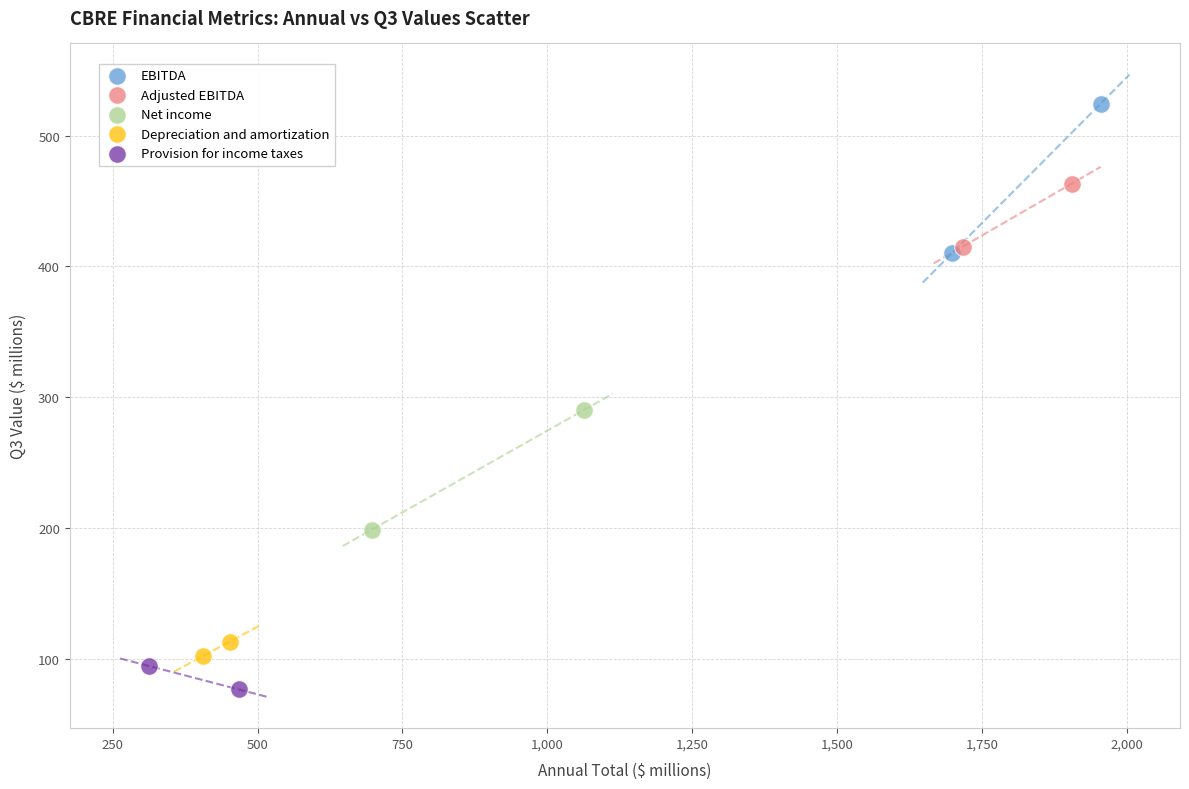

Which series has the widest spread of Y values?

EBITDA